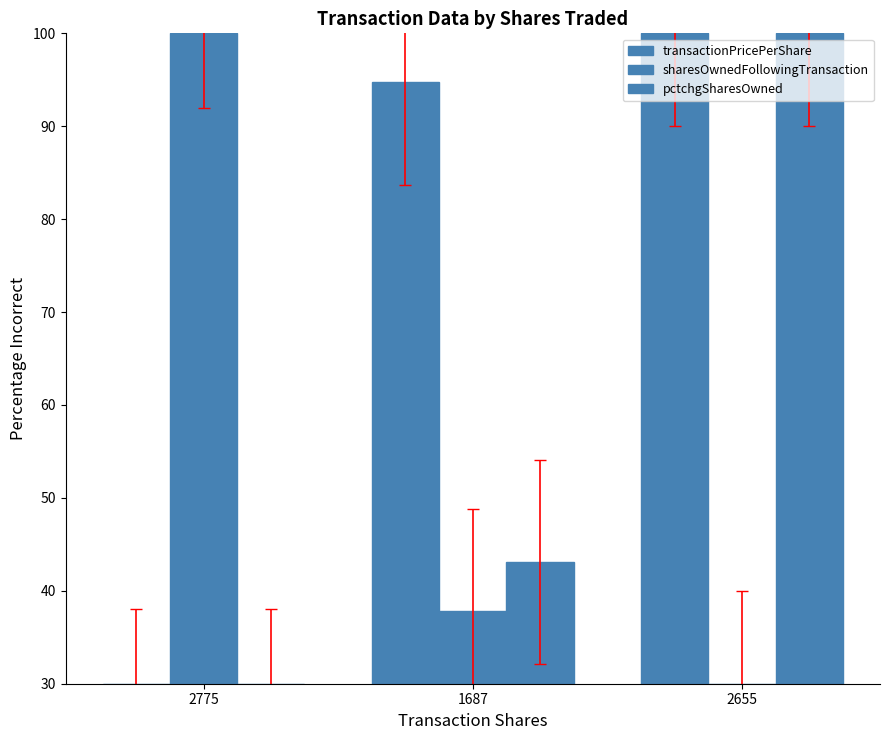

What is the average value of the sharesOwnedFollowingTransaction series?

55.9